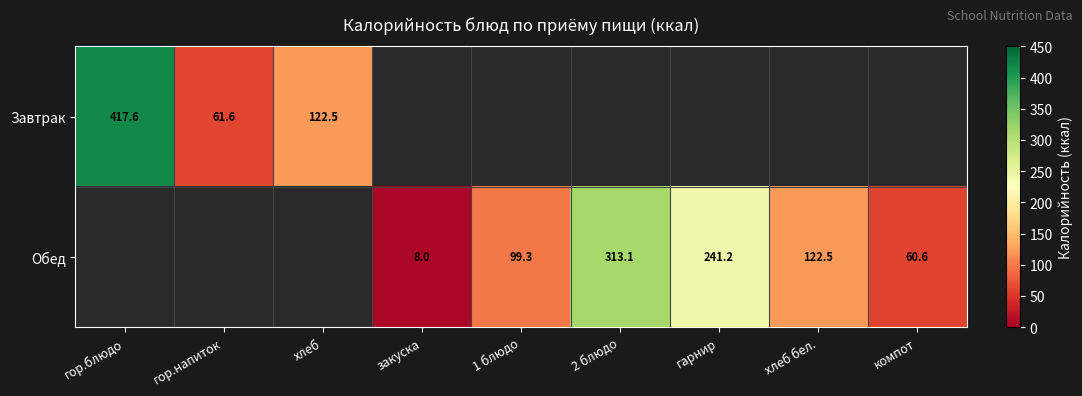

True or false: Завтрак has a value of 122.5 at хлеб.

True